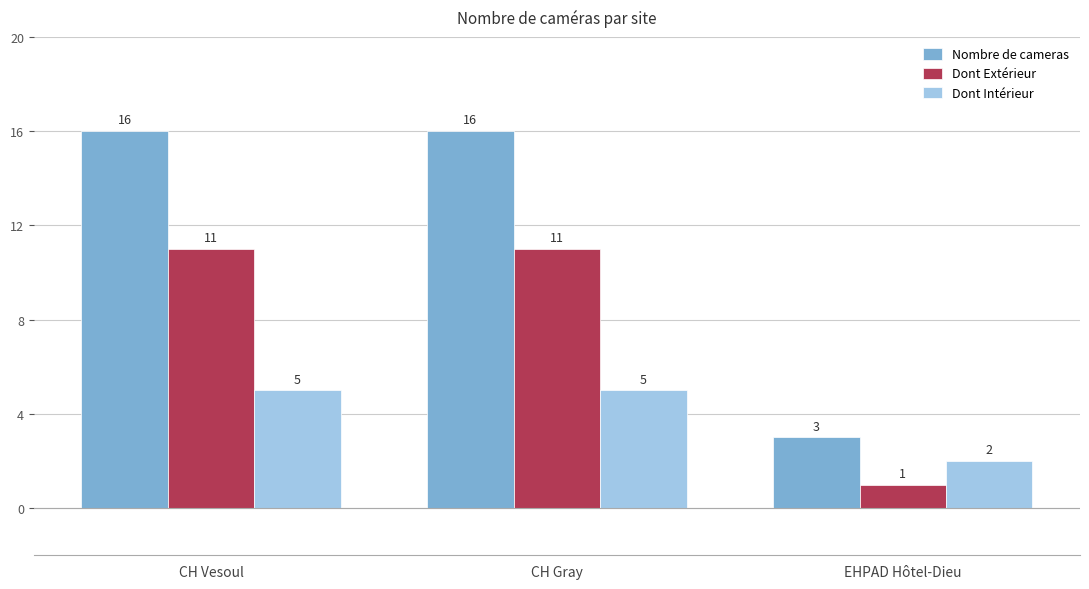

Rank the series by their maximum value, from lowest to highest.

Dont Intérieur, Dont Extérieur, Nombre de cameras